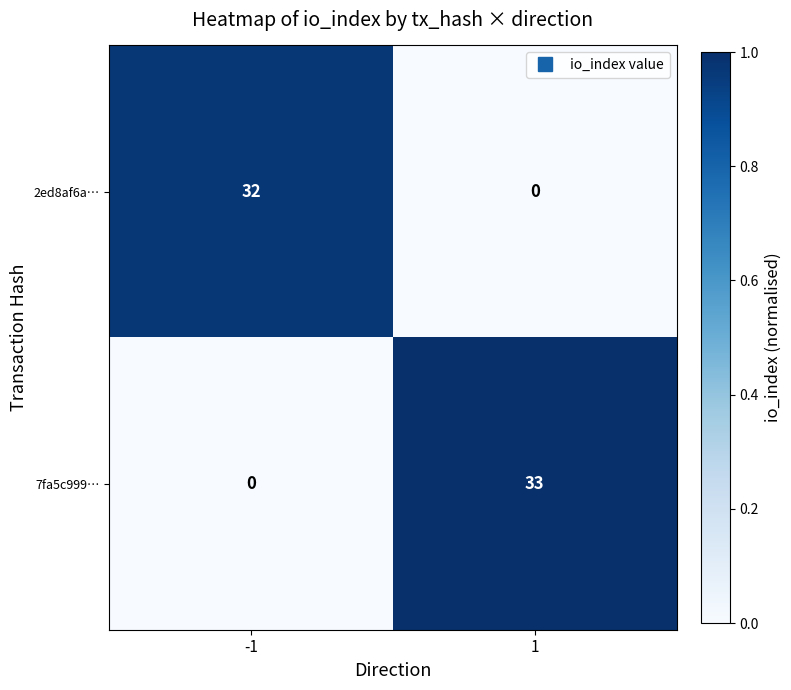

What is the total value across all series at -1?

32